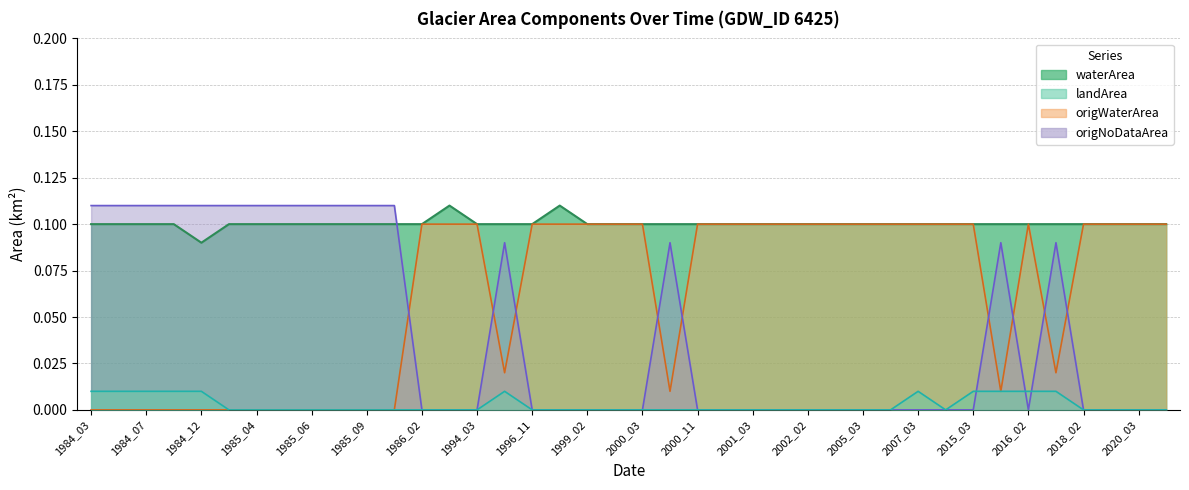

Which series has the largest range (max minus min)?

origNoDataArea